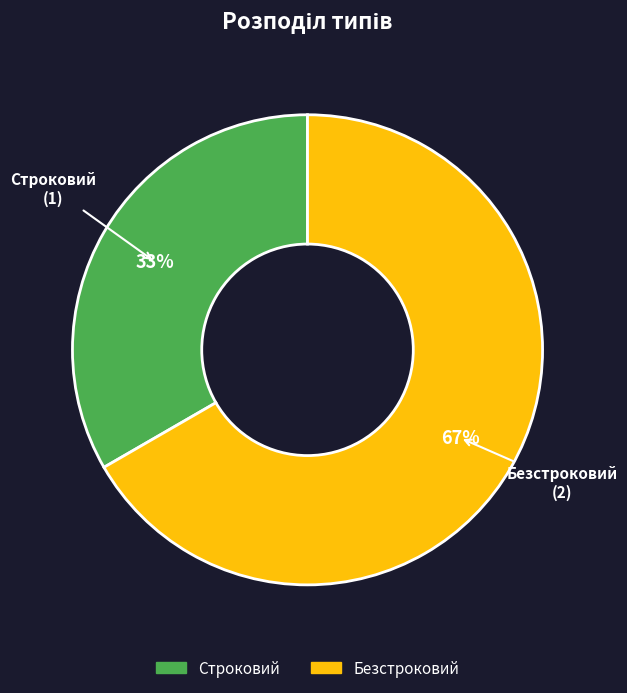

How many slices are in this pie chart?

2